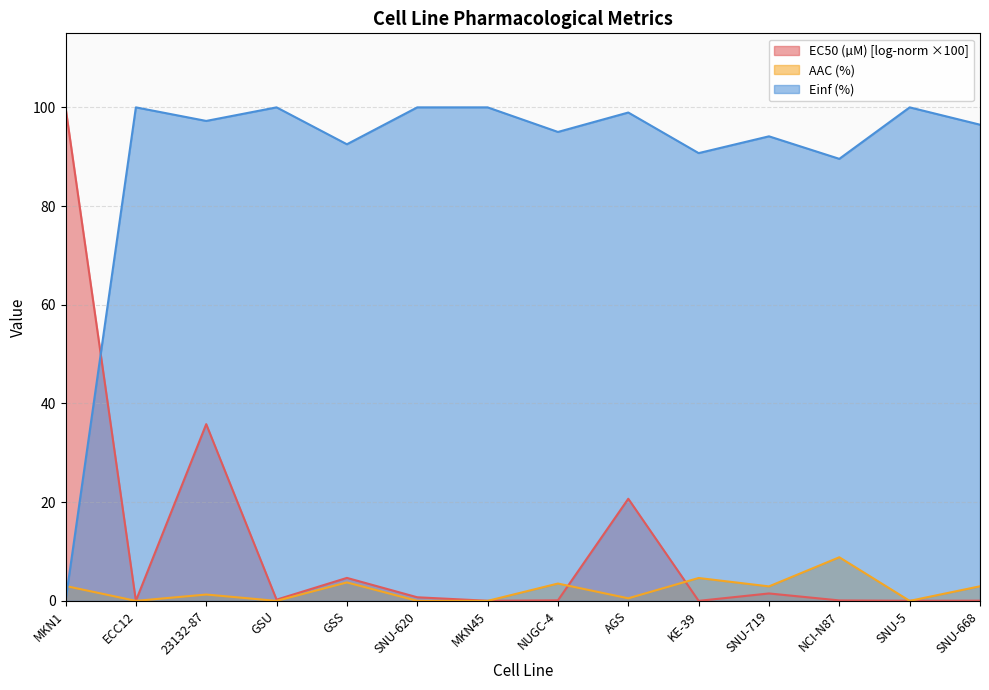

What are all the series names shown in the legend?

EC50 (µM) [log-norm ×100], AAC (%), Einf (%)